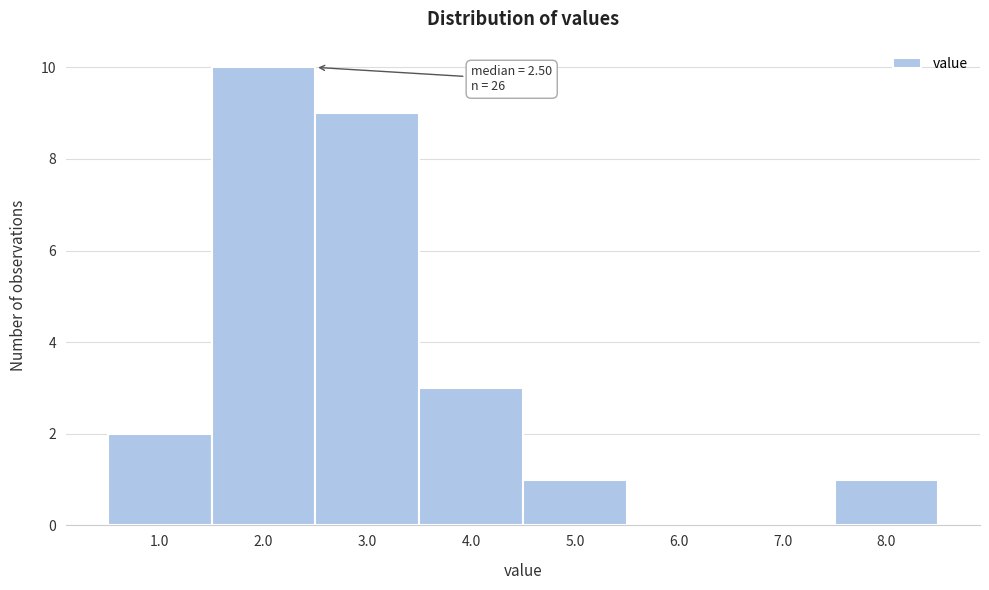

Which range on the x-axis has the tallest bar?

1.5 to 2.5